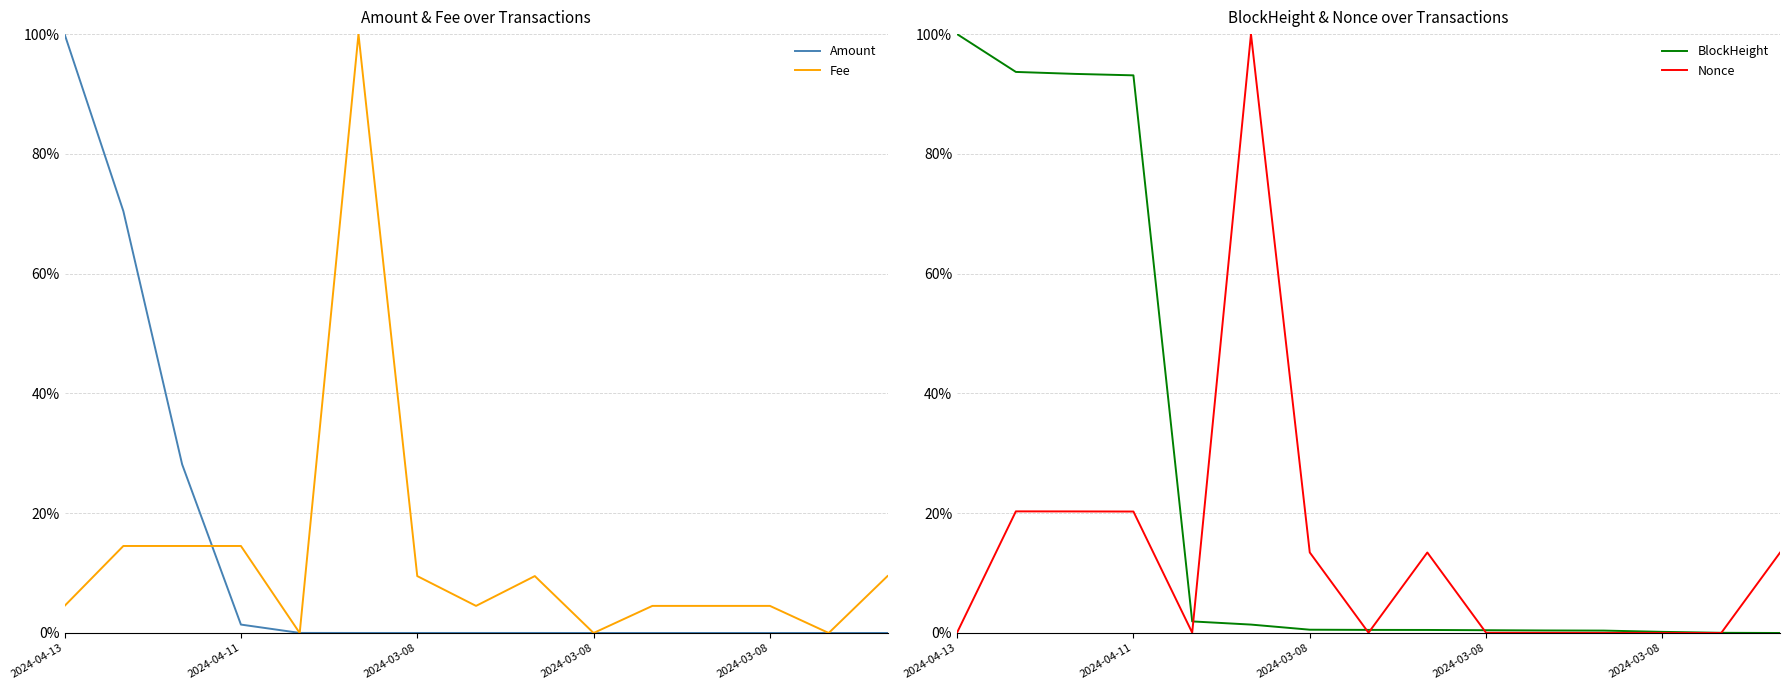

At which label is Nonce closest to 0?

13